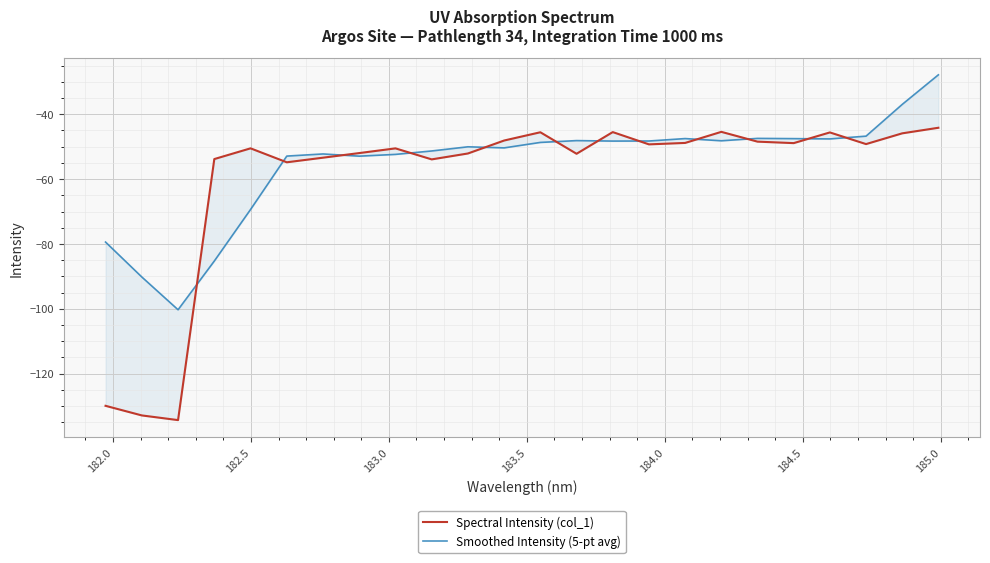

What is the label of the 23rd point from the right?

182.0